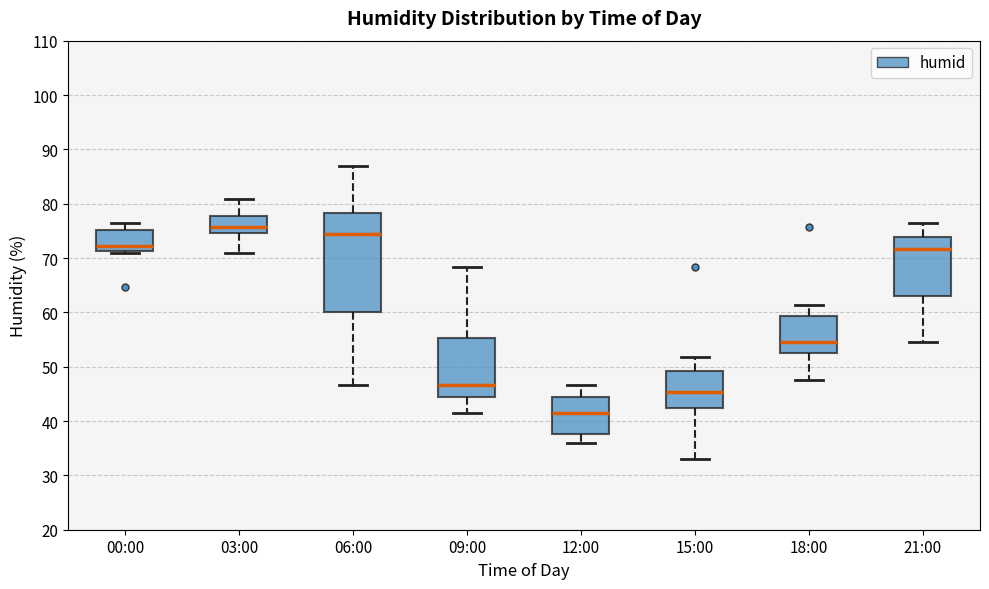

Where is the lower edge of the box for 03:00 on the y-axis? The values are not printed on the chart, so give them approximately, as read against the axis.

75